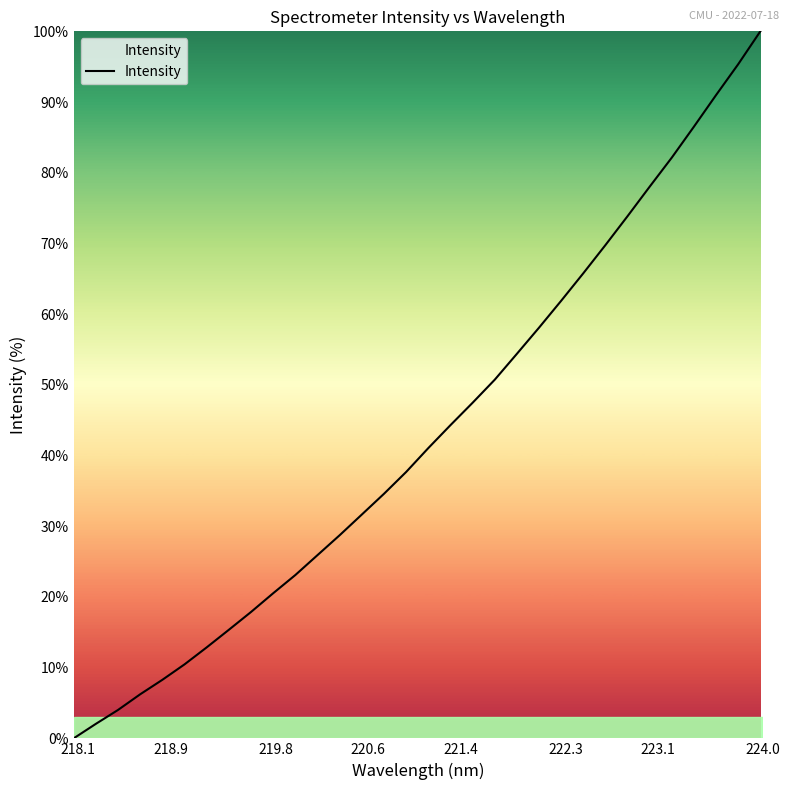

What is the difference between the maximum and minimum values?

100.0